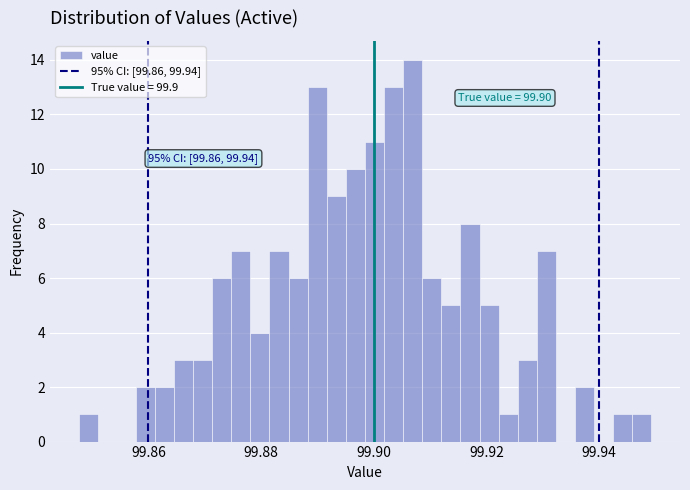

Around what value on the x-axis is the tallest bar? Give the approximate position of its centre, as read against the axis.

99.906